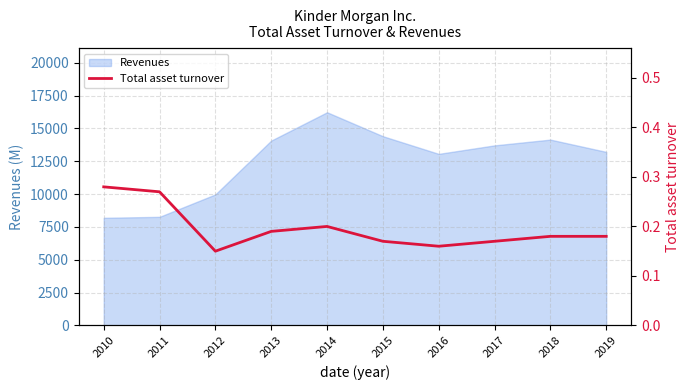

List the labels in order of value, smallest first.

2012, 2016, 2015, 2017, 2018, 2019, 2013, 2014, 2011, 2010